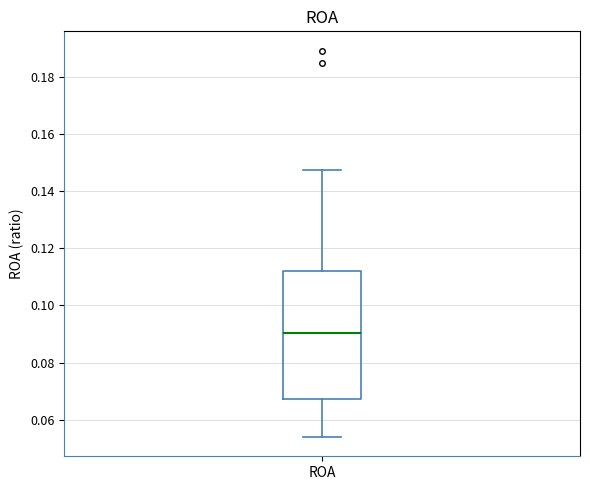

Where does the upper whisker of the box for ROA end on the y-axis? The values are not printed on the chart, so give them approximately, as read against the axis.

0.148